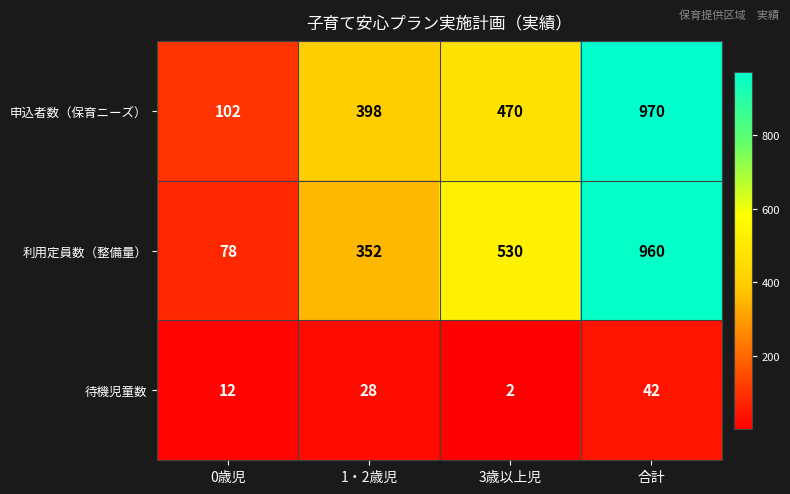

Reading right to left, what are all the values shown in this chart?

申込者数（保育ニーズ）: 970	470	398	102
利用定員数（整備量）: 960	530	352	78
待機児童数: 42	2	28	12